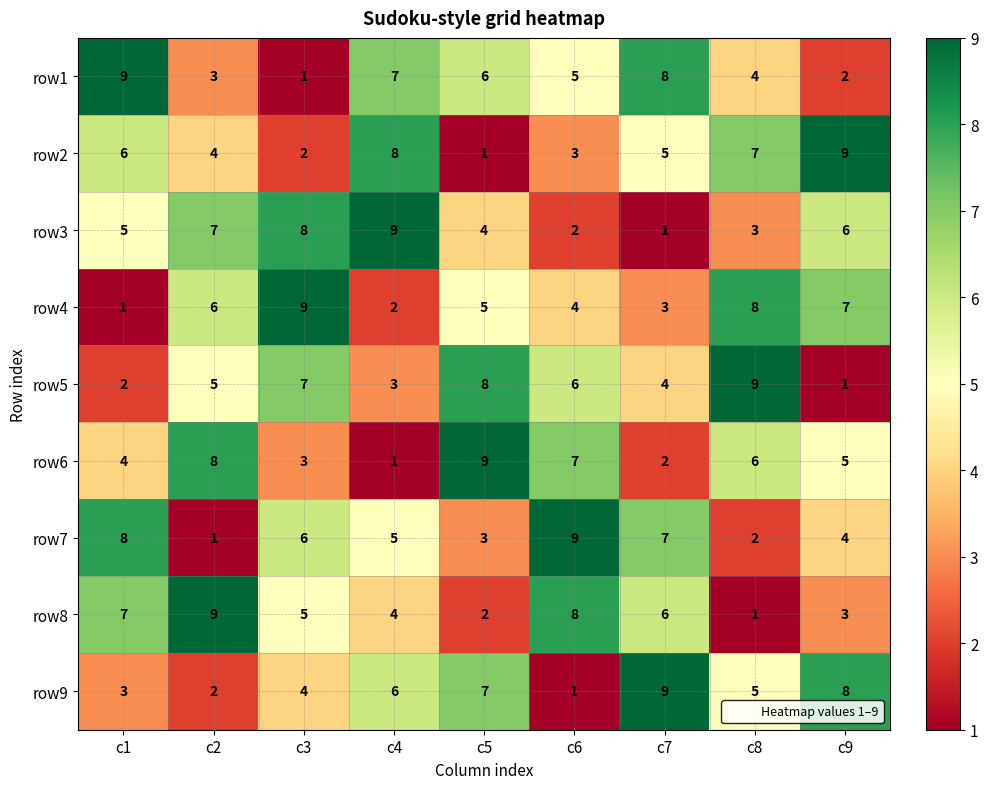

What is the difference between the maximum and minimum values in the row2 series?

8